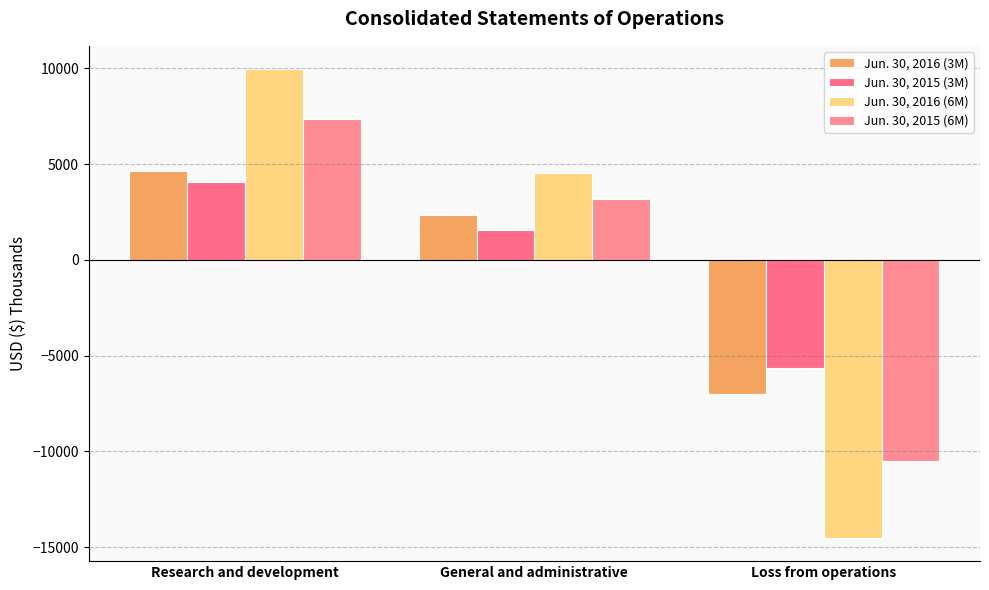

How many values in Jun. 30, 2015 (6M) are above zero?

2